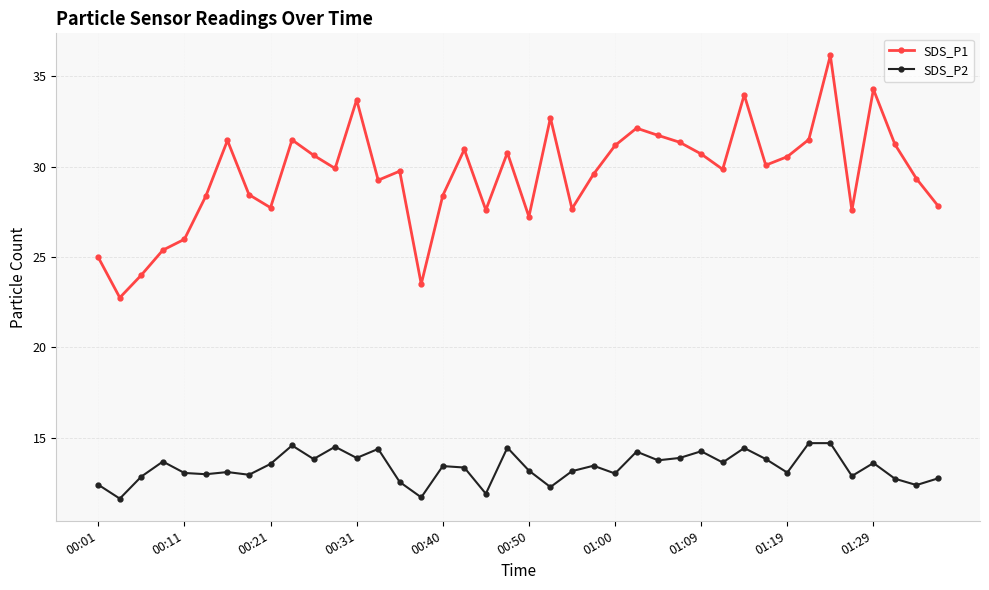

What is the average value of the SDS_P2 series?

13.4